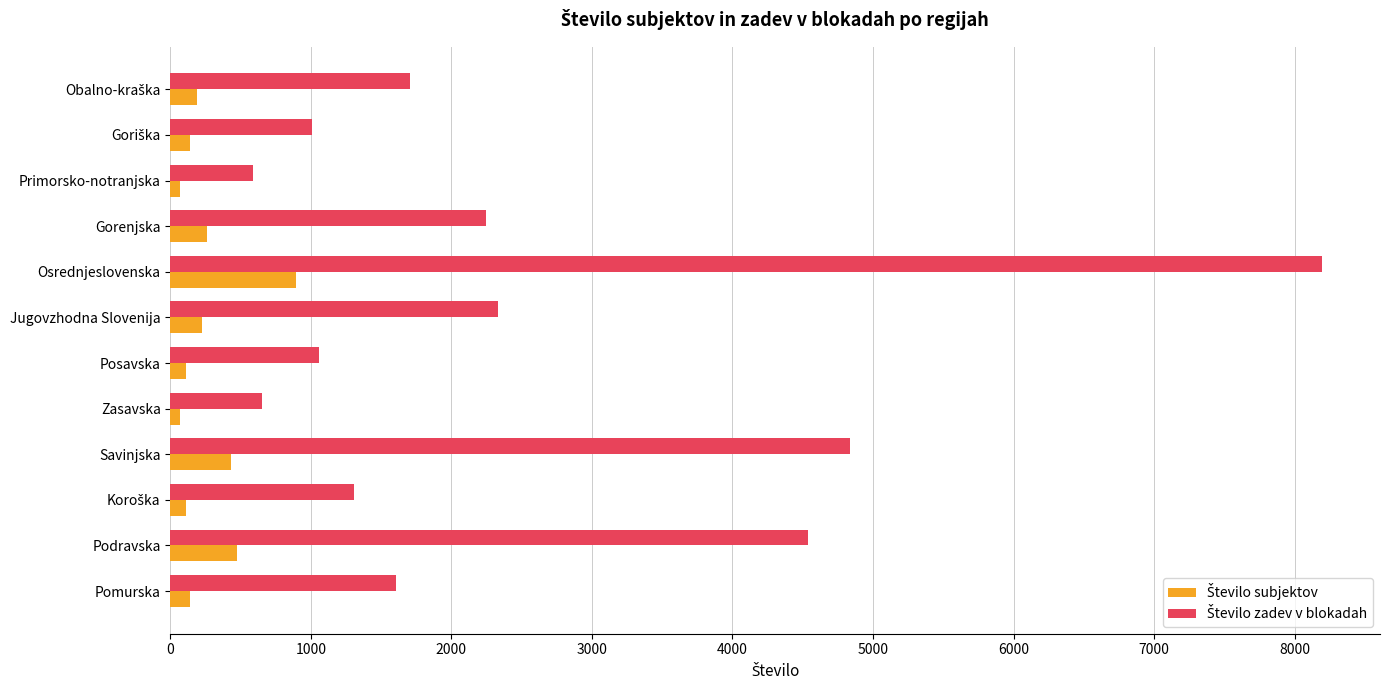

What is the greatest value displayed?

8198